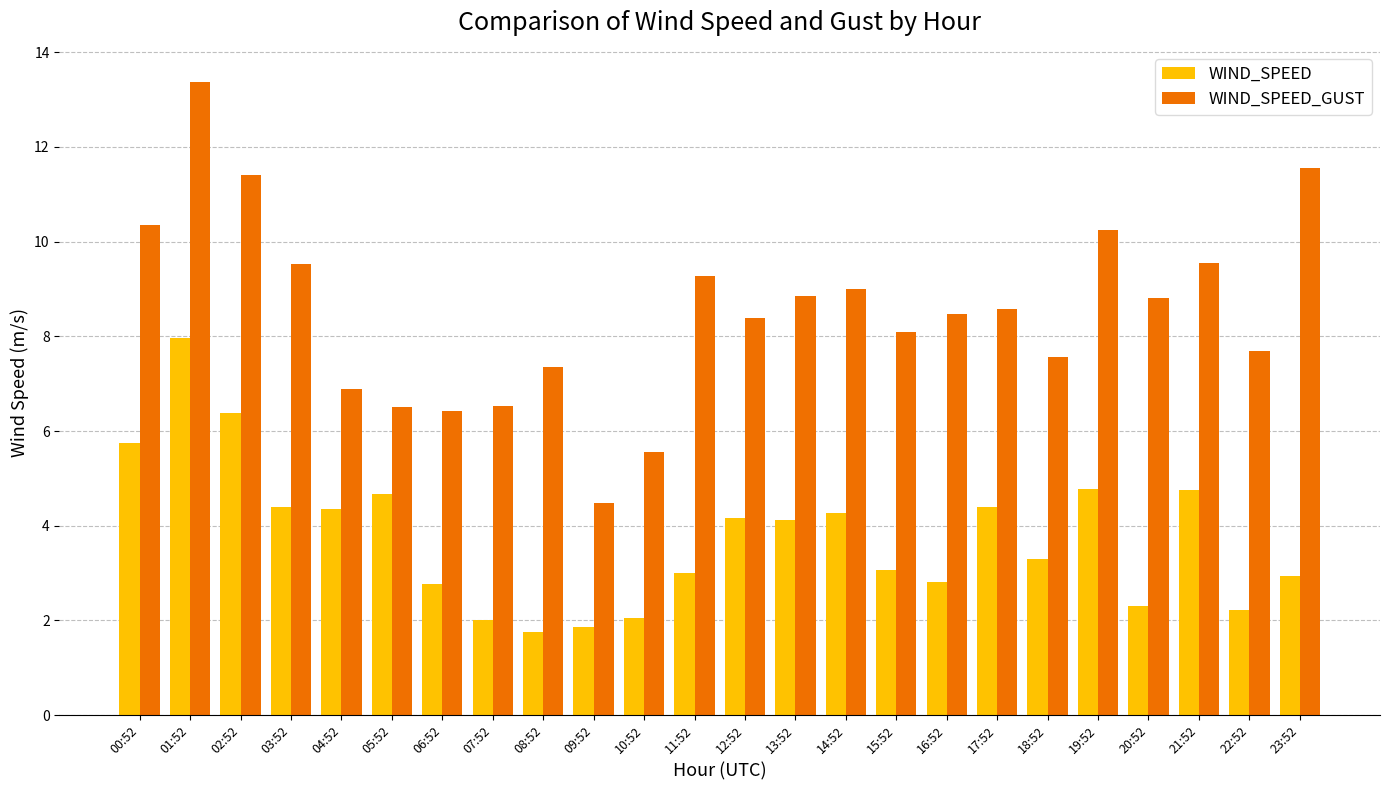

True or false: WIND_SPEED_GUST has a value of 10.2 at 19:52.

True